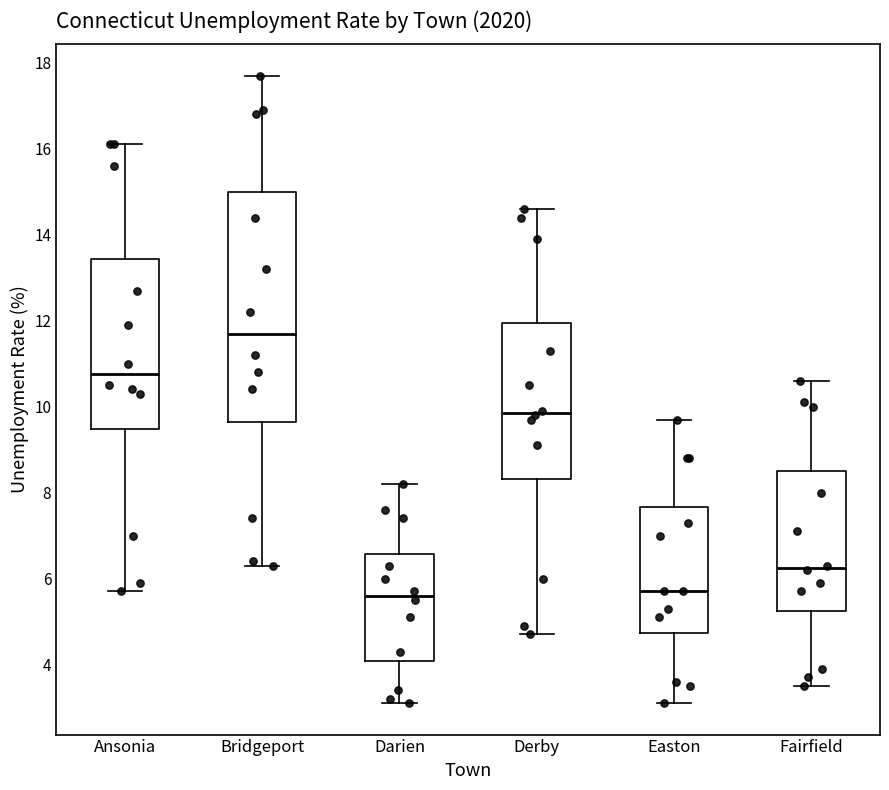

Where does the upper whisker of the box for Ansonia end on the y-axis? The values are not printed on the chart, so give them approximately, as read against the axis.

16.2